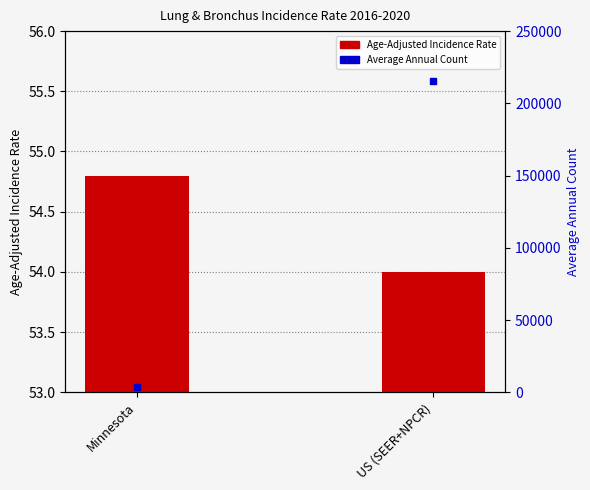

What is the change in value from Minnesota to US (SEER+NPCR)?

-0.8